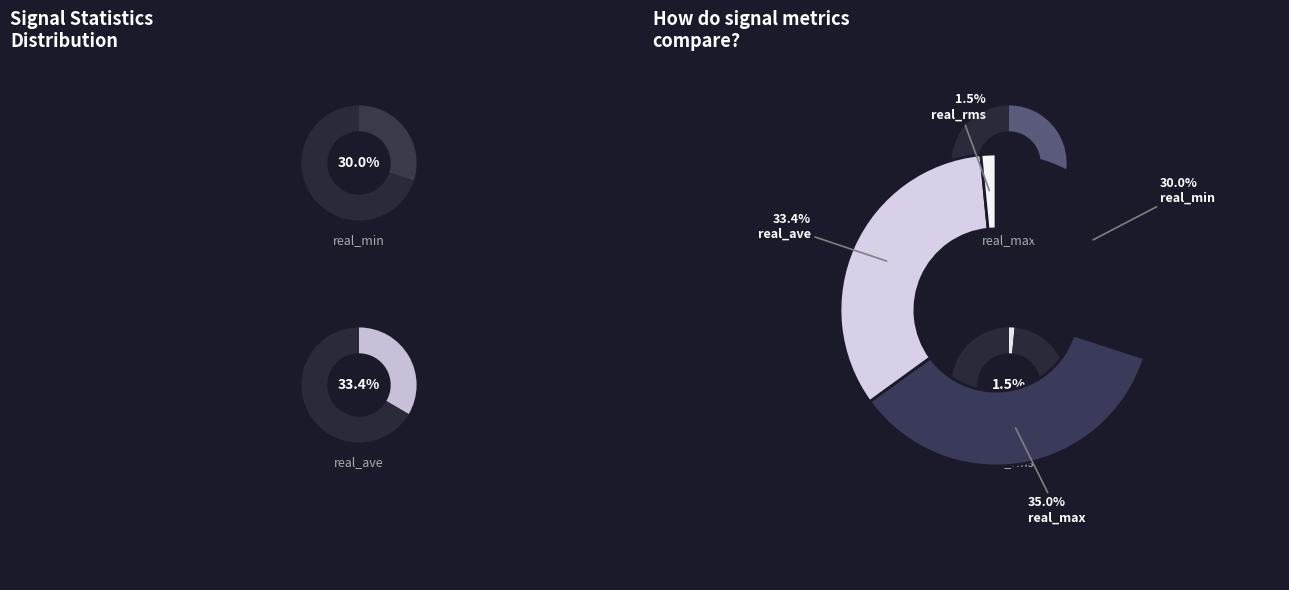

Is real_min the majority of the pie?

No